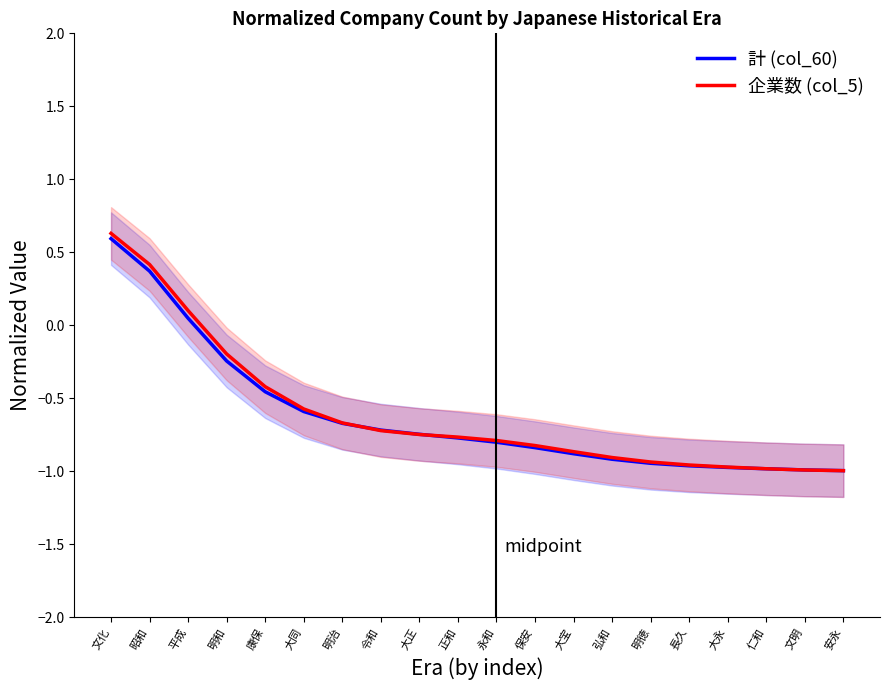

What is the difference between the maximum and minimum values in the 企業数 (col_5) series?

1.6